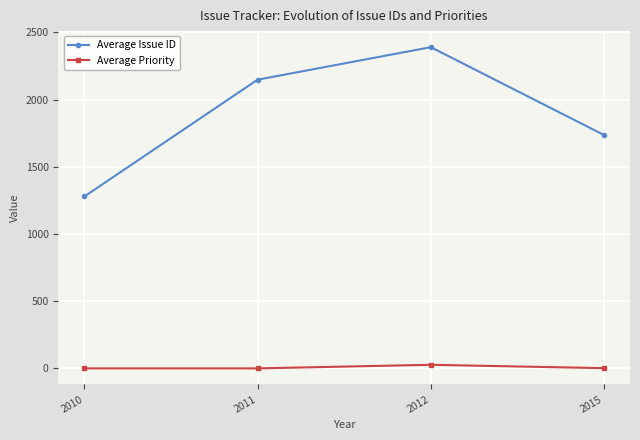

At how many categories does at least one series exceed 1071?

4